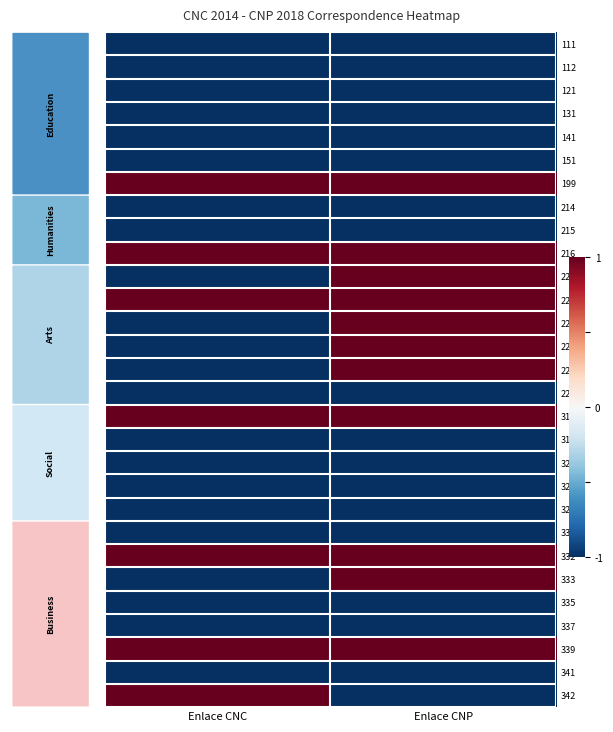

What is the maximum value shown in the chart?

1